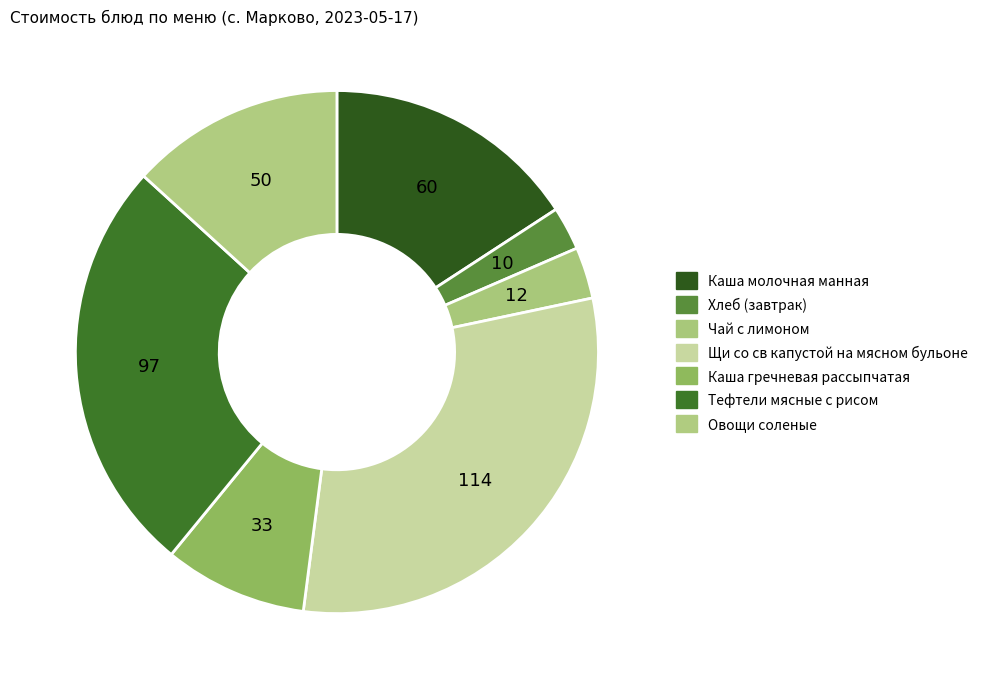

Is it true that Чай с лимоном is 9% of the pie?

False